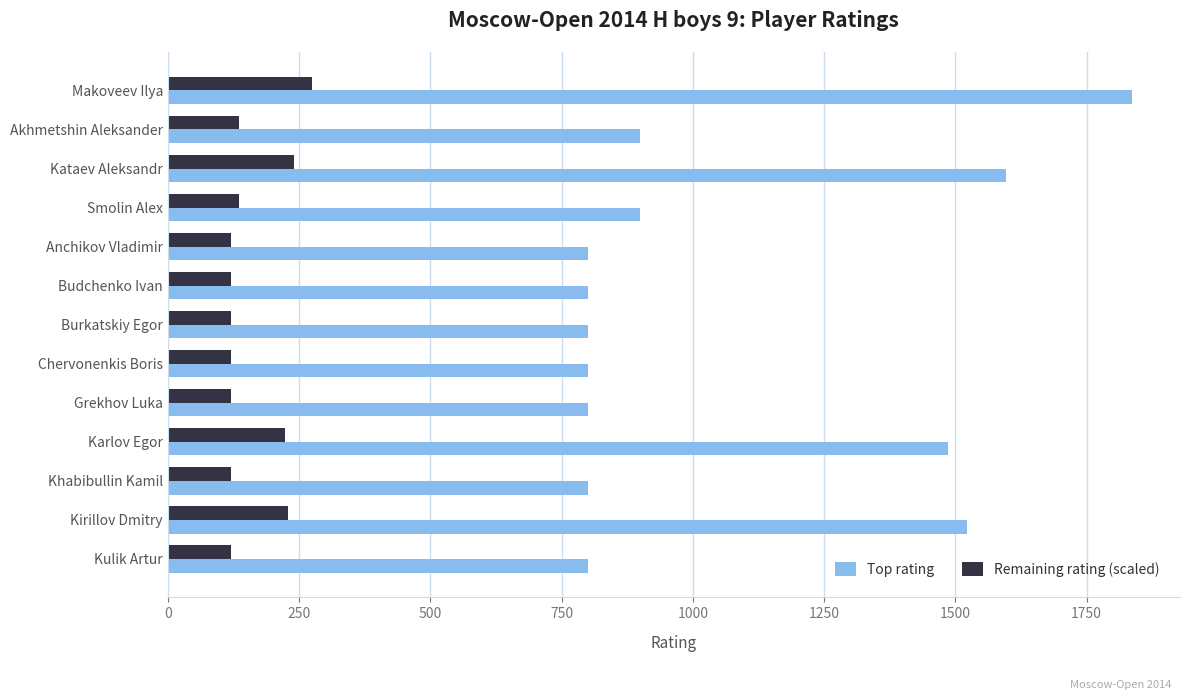

Rank the series by their average value, from lowest to highest.

Remaining rating (scaled), Top rating